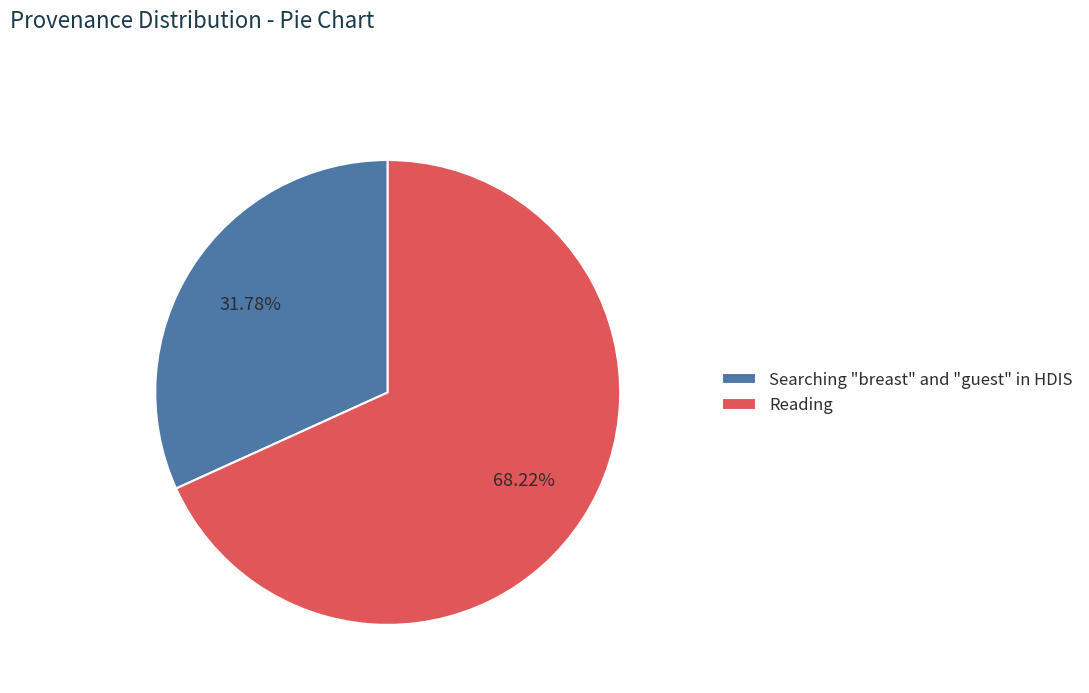

What percentage is NOT represented by Reading?

31.8%